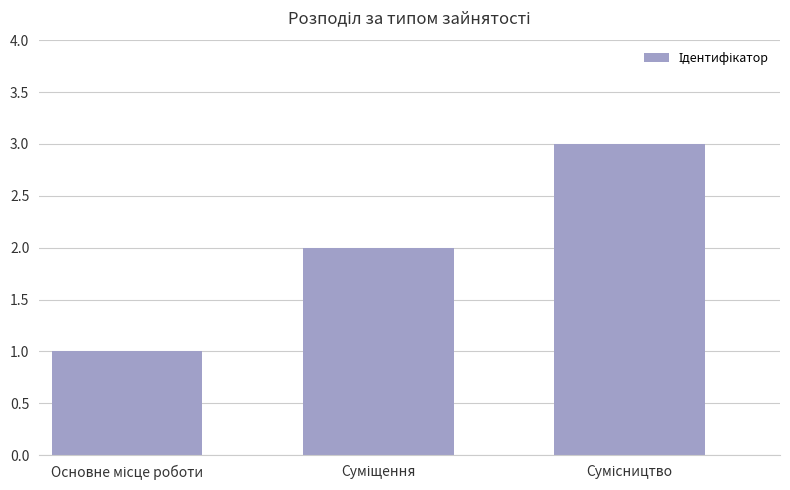

What is the greatest value displayed?

3